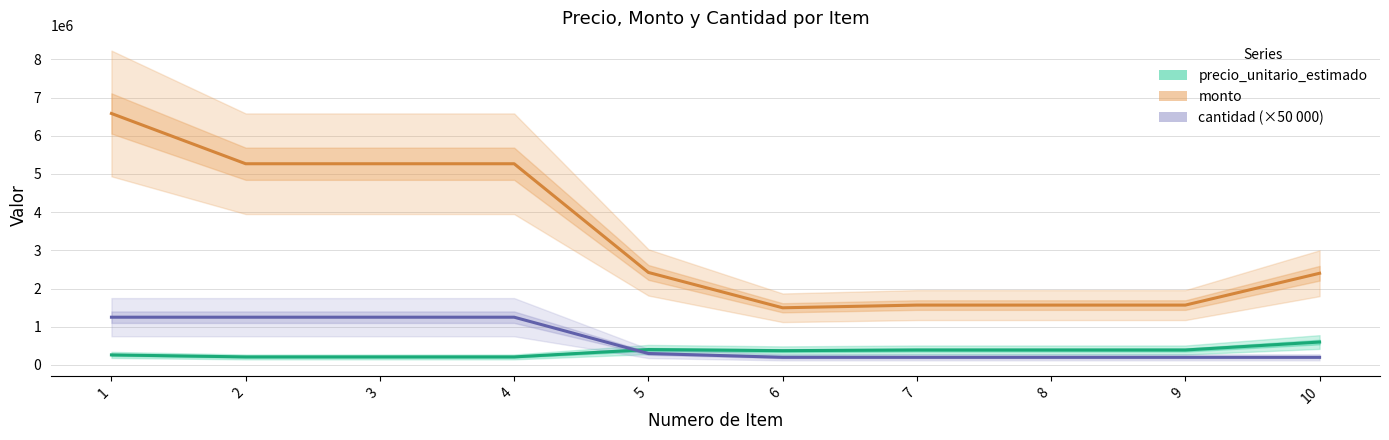

What is the total value across all series at 3?

6726770